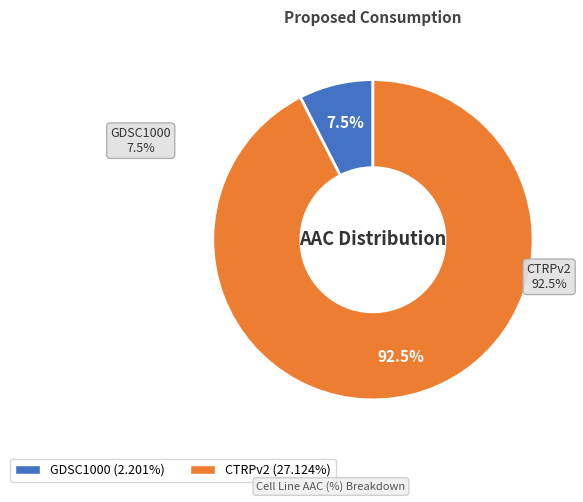

What is the total percentage of CTRPv2 and GDSC1000?

100.0%